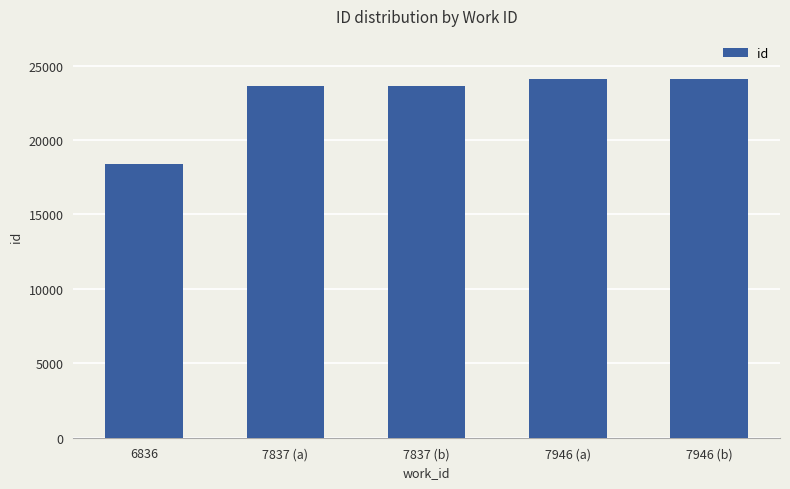

True or false: the data shows 24101 at 7946 (b).

True